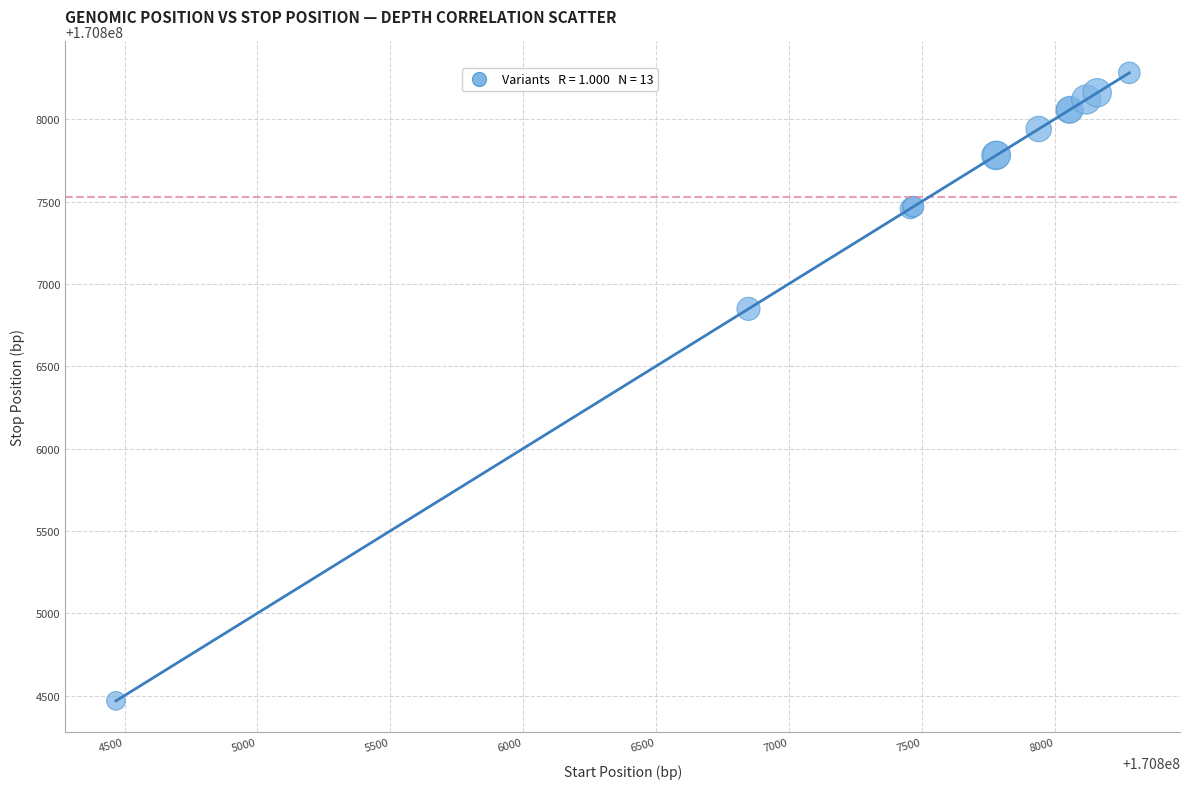

What Y value in the scatter plot is closest to 170806375?

170806849